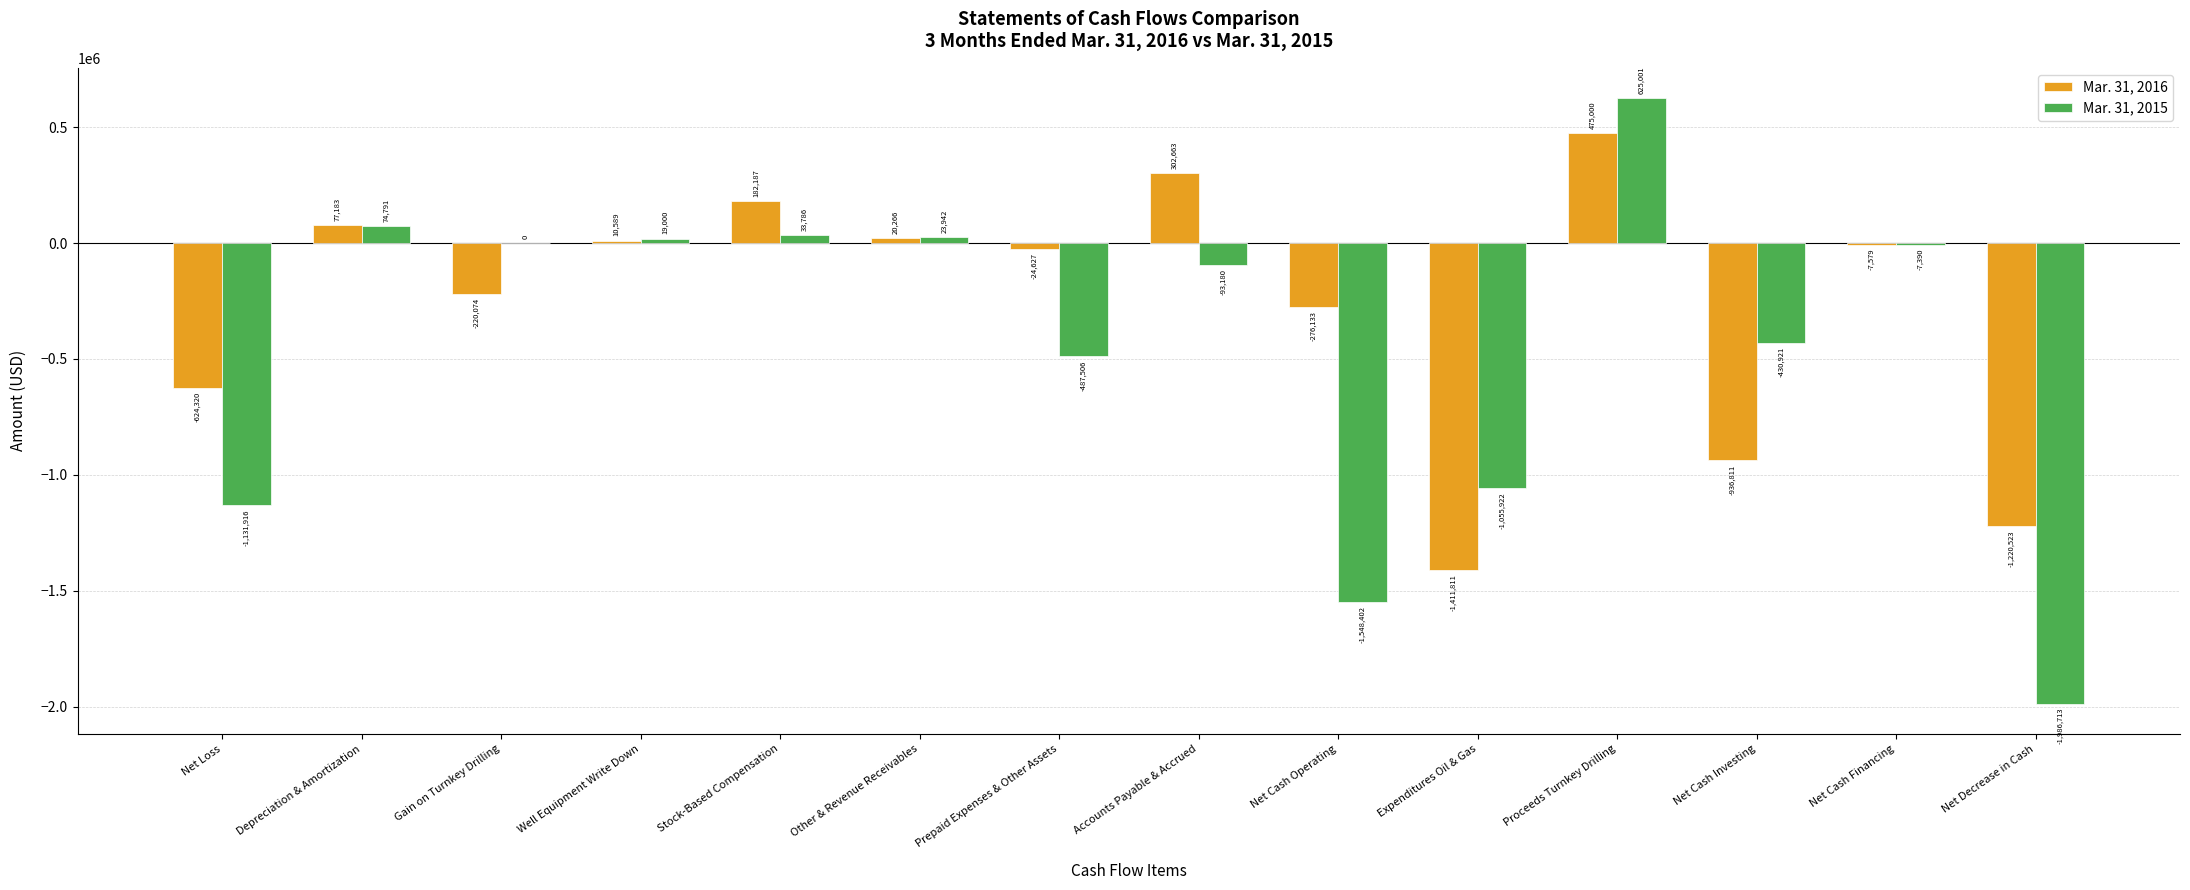

Count the number of categories in the chart.

14